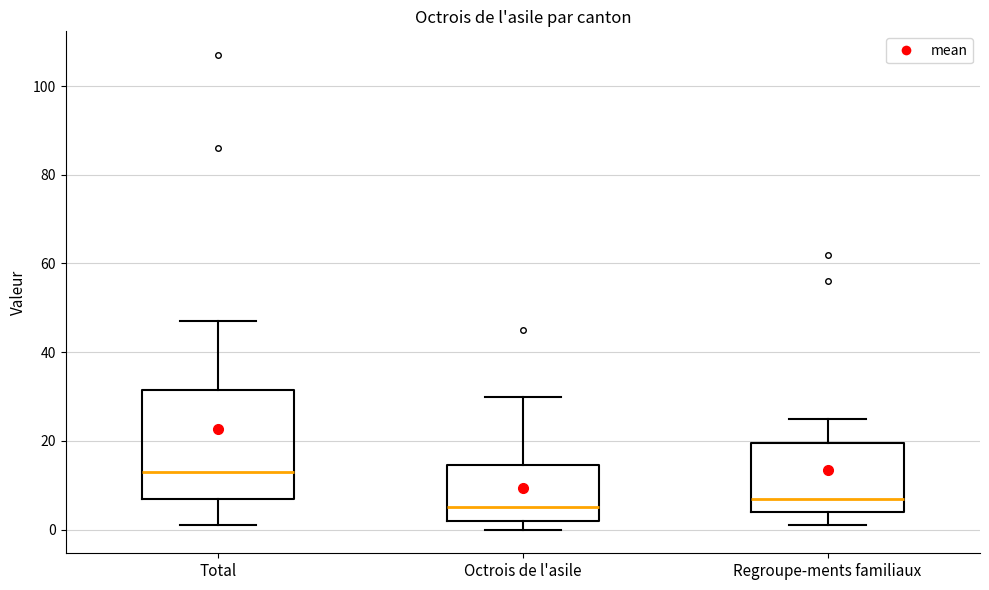

Which box is the tallest, from its lower edge to its upper edge?

Total